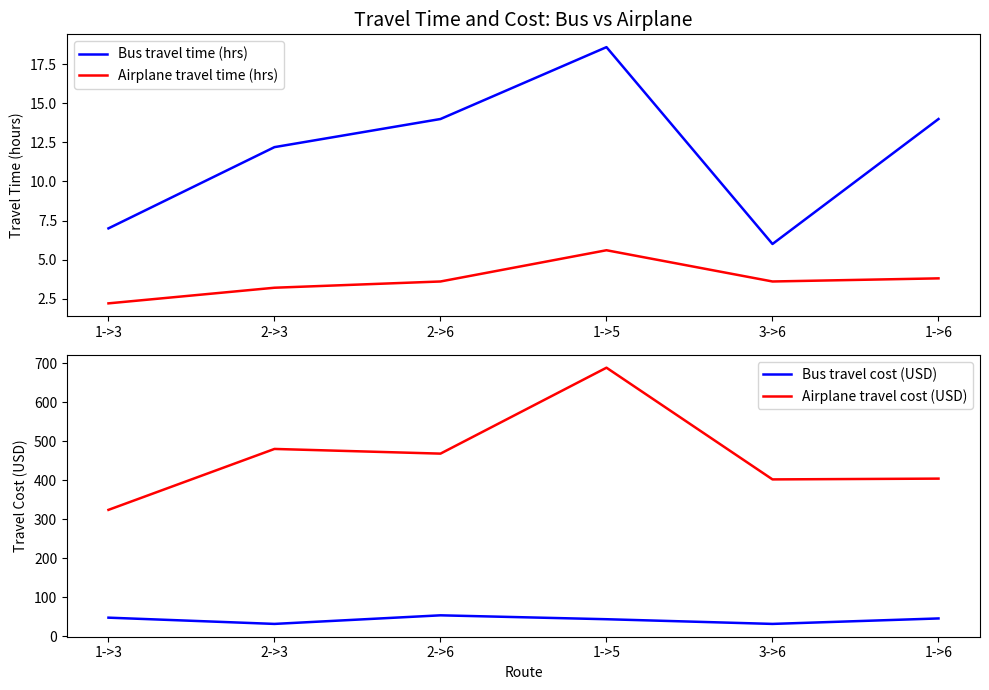

Reading left to right, transcribe all the data shown in this chart.

Bus travel time (hrs): 1->3=7.0	2->3=12.2	2->6=14.0	1->5=18.6	3->6=6.0	1->6=14.0
Airplane travel time (hrs): 1->3=2.2	2->3=3.2	2->6=3.6	1->5=5.6	3->6=3.6	1->6=3.8
Bus travel cost (USD): 1->3=48.0	2->3=32.0	2->6=54.0	1->5=44.0	3->6=32.0	1->6=46.0
Airplane travel cost (USD): 1->3=324.0	2->3=480.0	2->6=468.0	1->5=688.0	3->6=402.0	1->6=404.0